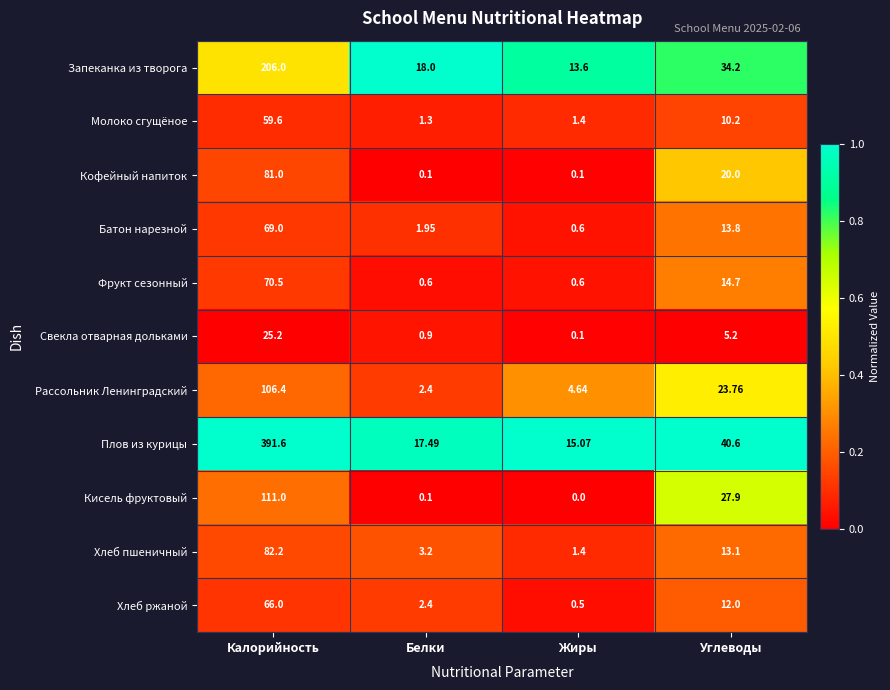

Which category has the highest value in the Батон нарезной series?

Калорийность